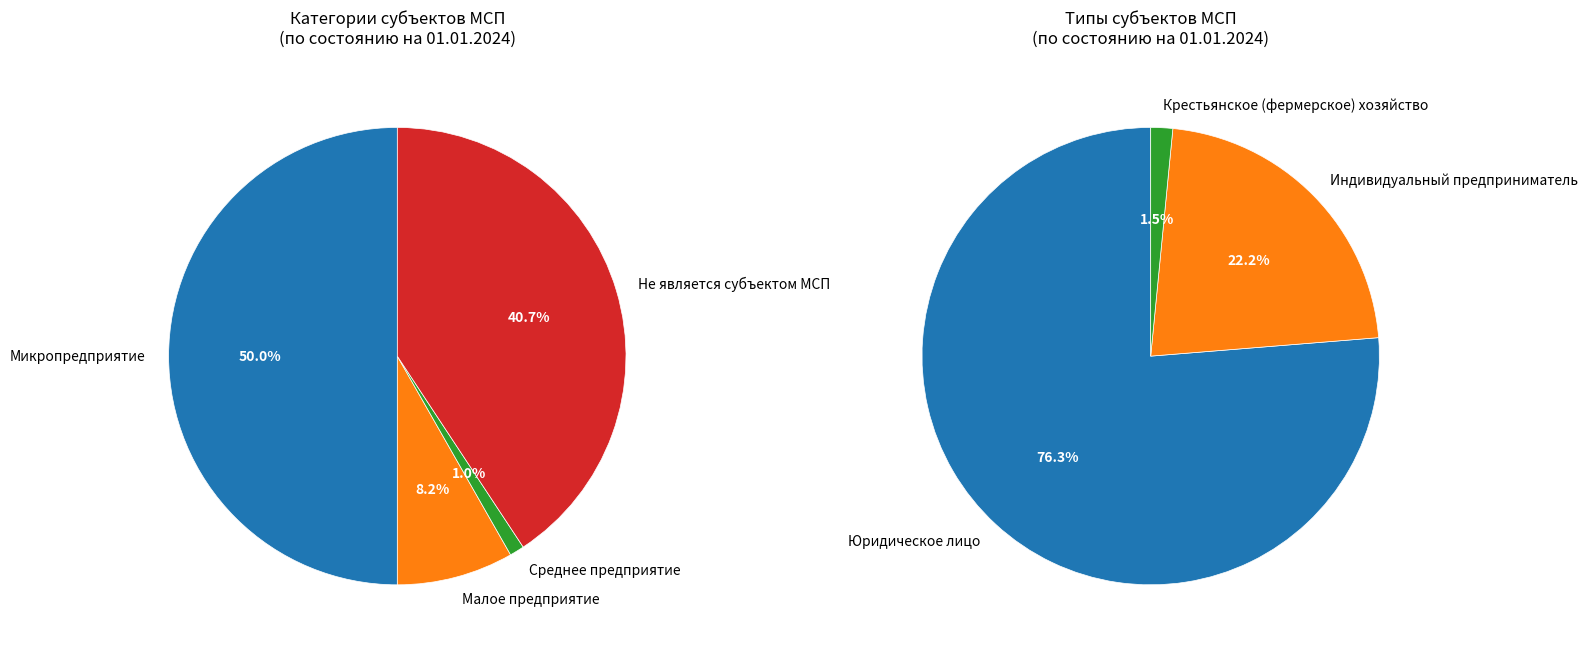

To the nearest percent, what percentage of the pie is Малое предприятие?

8%